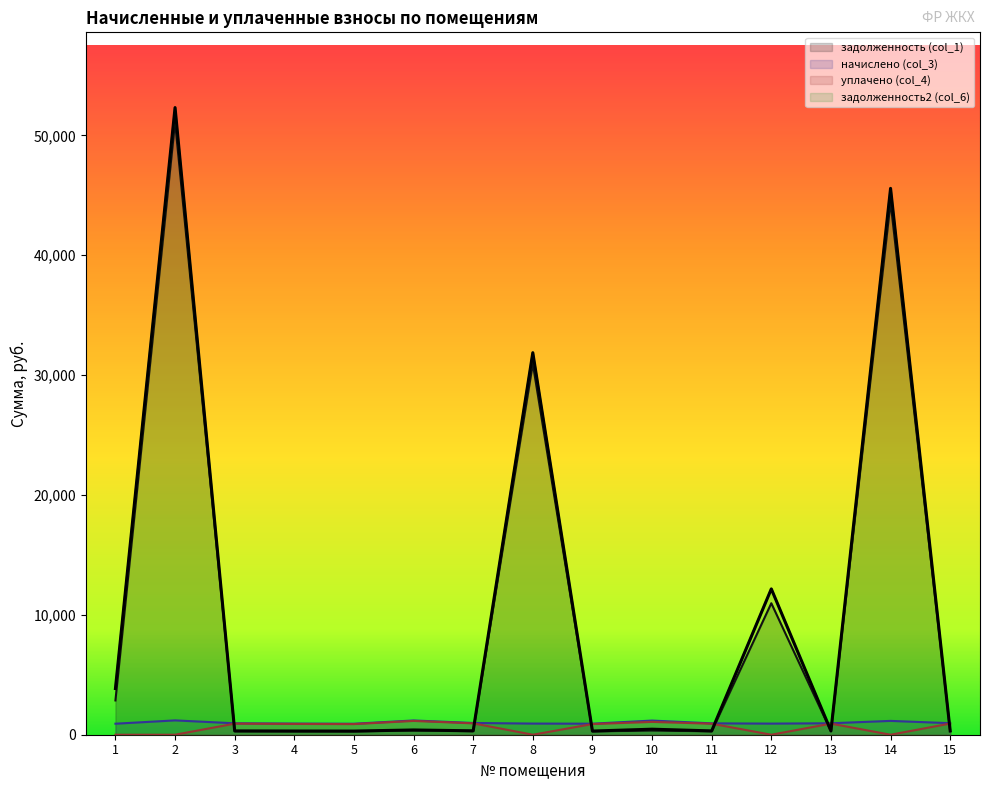

What is the average value of the уплачено (col_4) series?

637.0